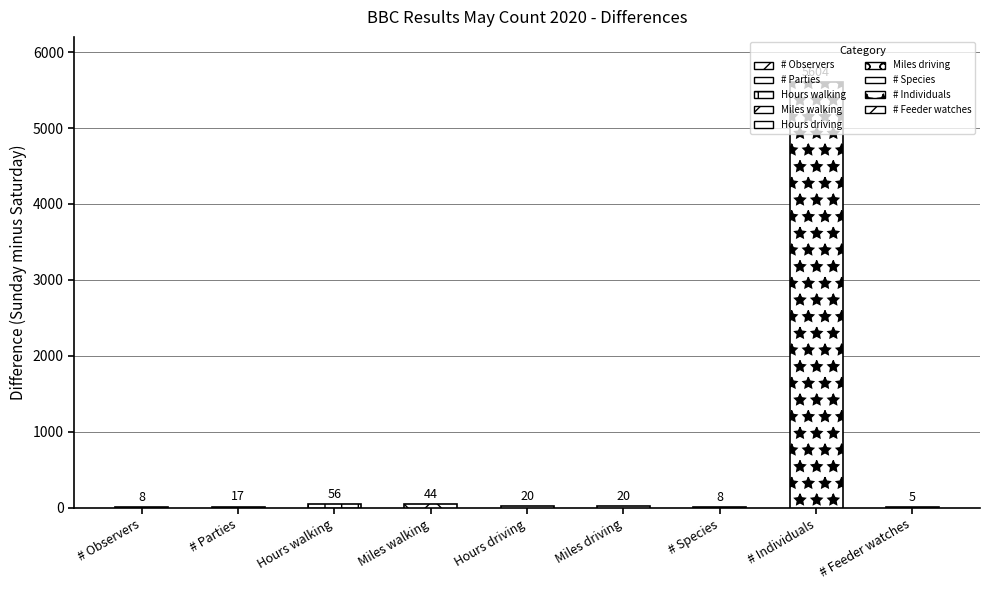

Reading left to right, list all the values displayed in this chart.

# Observers=8	# Parties=17	Hours walking=56	Miles walking=44	Hours driving=20	Miles driving=20	# Species=8	# Individuals=5604	# Feeder watches=5